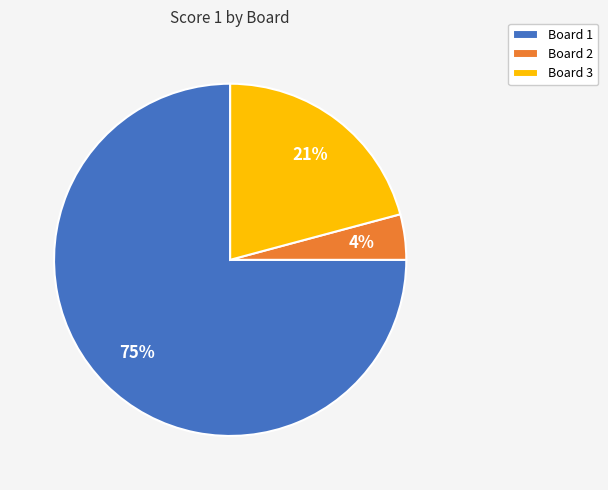

Count the number of slices in the pie.

3